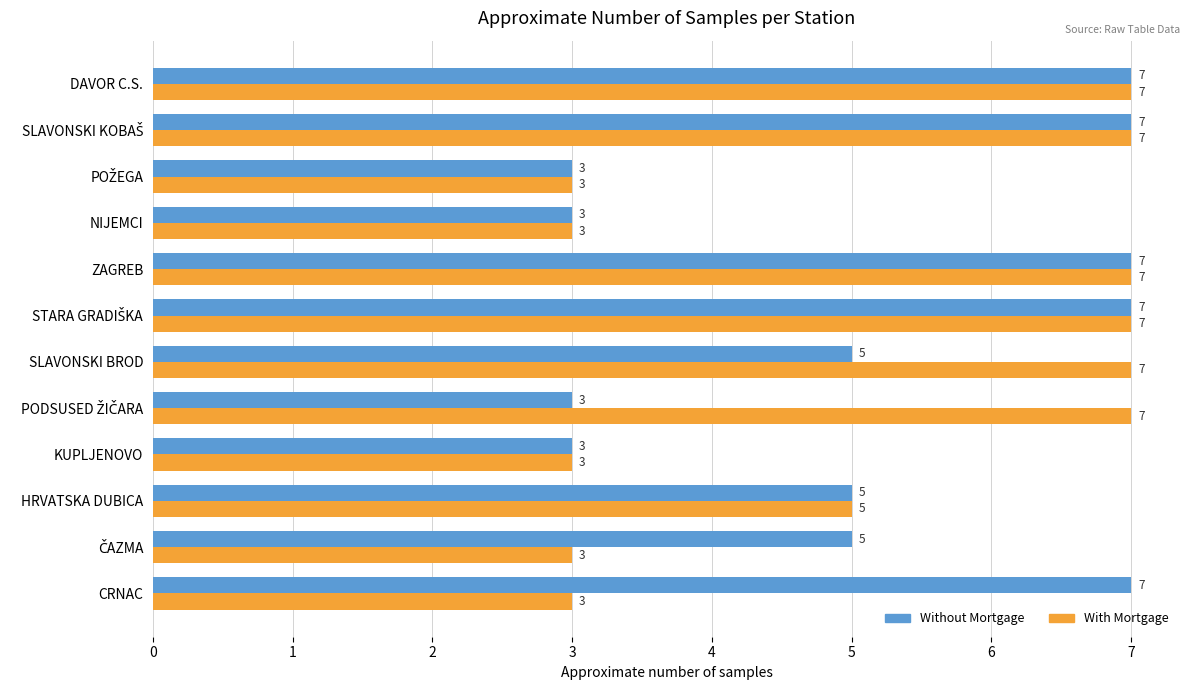

Count the Without Mortgage values in the range 3 to 7.

12